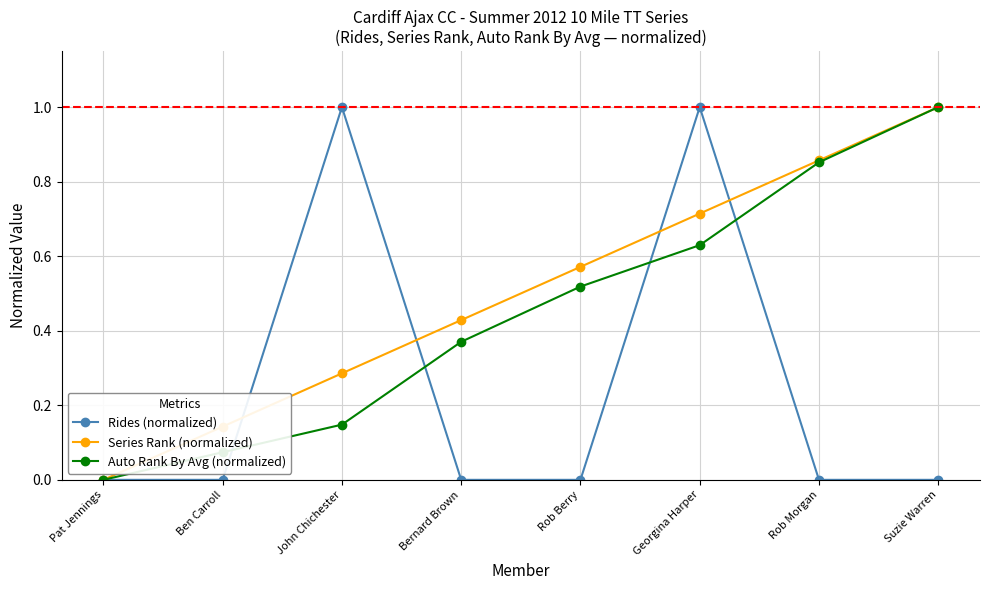

Rank the series at John Chichester from highest to lowest value.

Rides (normalized), Series Rank (normalized), Auto Rank By Avg (normalized)